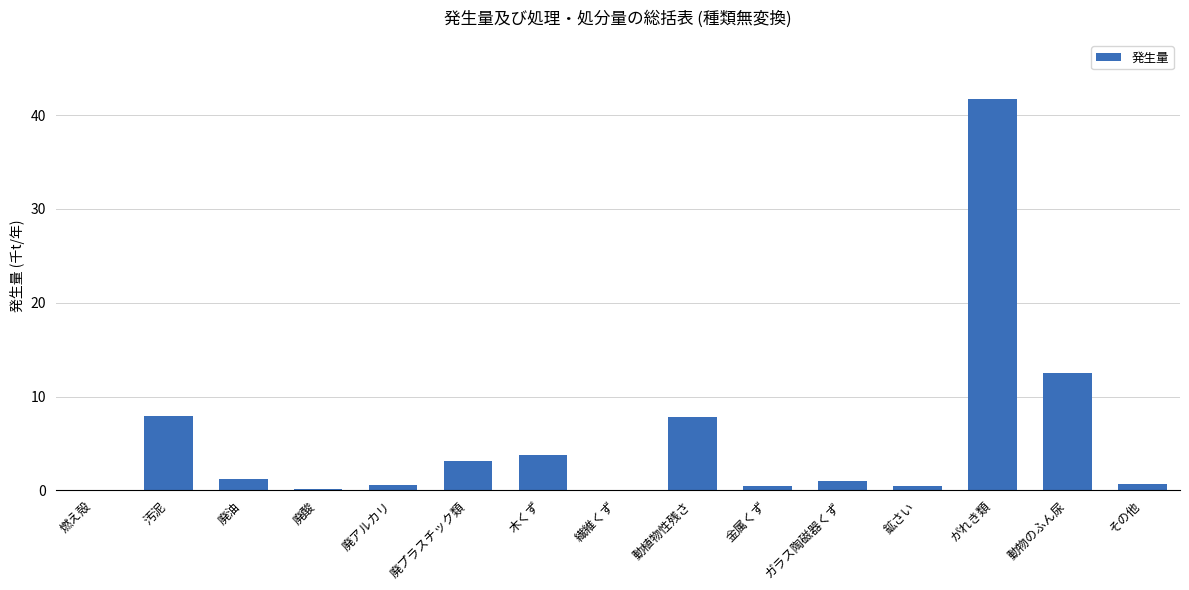

Is it true that the value at 汚泥 is 7.9?

True